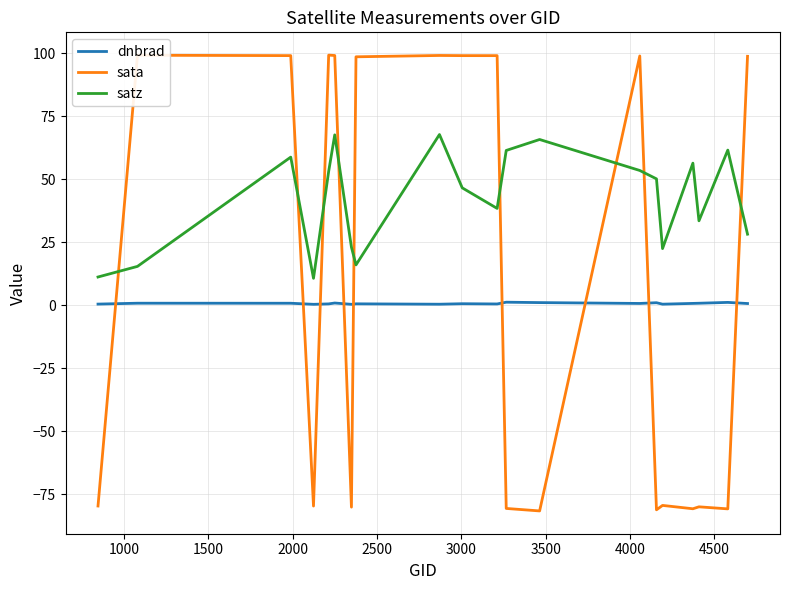

How many categories are shown in the chart?

20